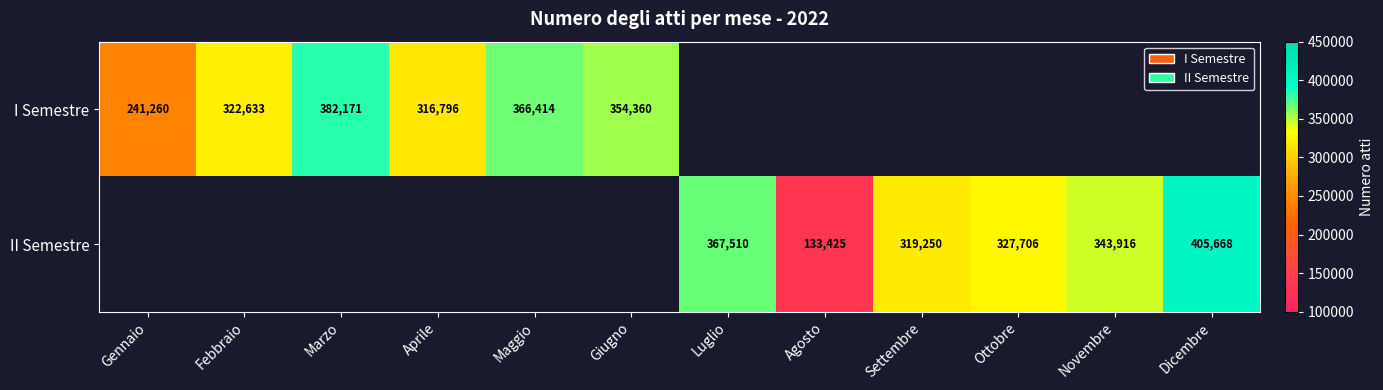

True or false: II Semestre has a value of 81171 at Dicembre.

False